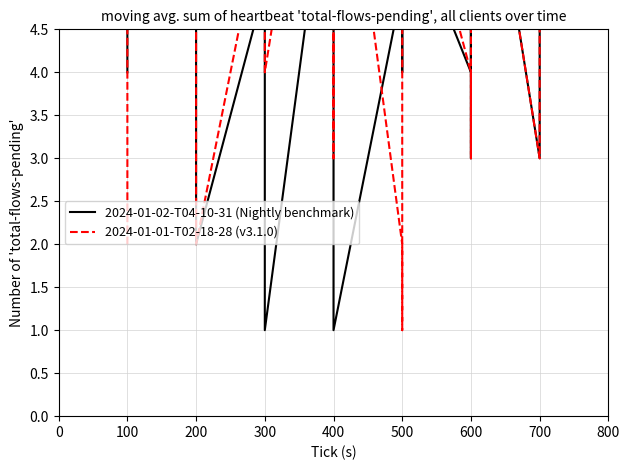

Is it true that 2024-01-01-T02-18-28 (v3.1.0) equals 5 at 100?

True